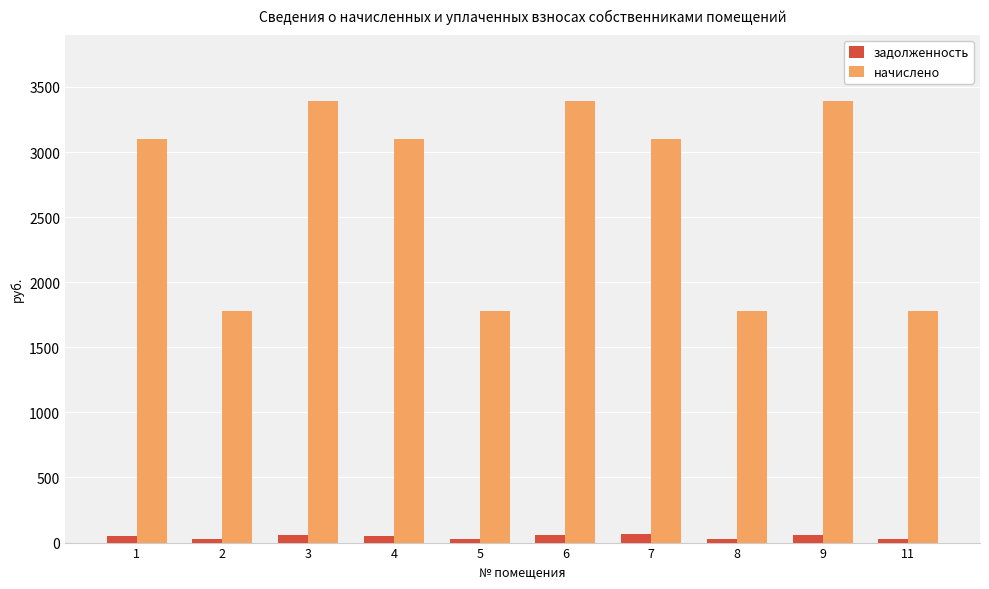

What is the total value across all series at 2?

1806.3